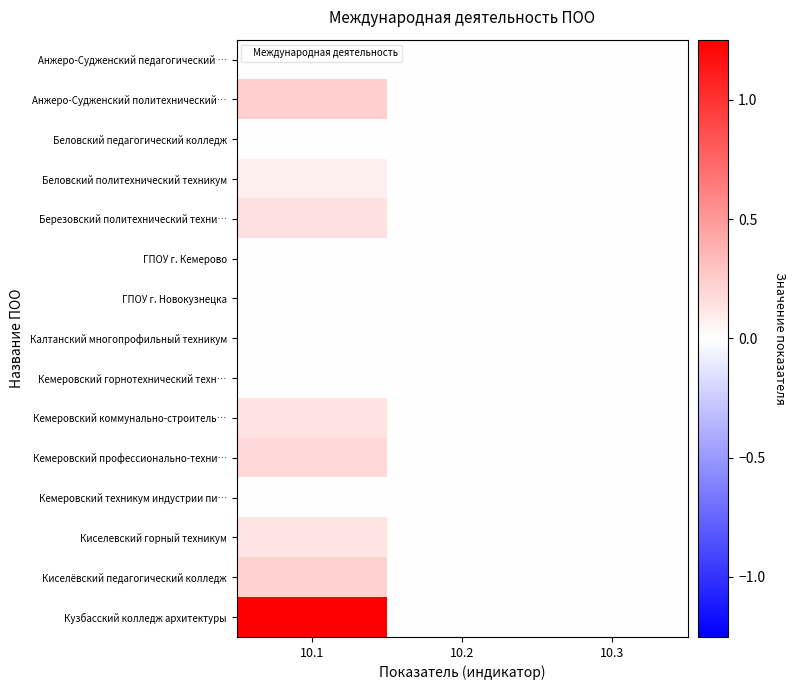

Reading left to right, what are all the values shown in this chart?

Анжеро-Судженский педагогический …: 10.1=0.0	10.2=0.0	10.3=0.0
Анжеро-Судженский политехнический…: 10.1=0.2	10.2=0.0	10.3=0.0
Беловский педагогический колледж: 10.1=0.0	10.2=0.0	10.3=0.0
Беловский политехнический техникум: 10.1=0.1	10.2=0.0	10.3=0.0
Березовский политехнический техни…: 10.1=0.2	10.2=0.0	10.3=0.0
ГПОУ г. Кемерово: 10.1=0.0	10.2=0.0	10.3=0.0
ГПОУ г. Новокузнецка: 10.1=0.0	10.2=0.0	10.3=0.0
Калтанский многопрофильный техникум: 10.1=0.0	10.2=0.0	10.3=0.0
Кемеровский горнотехнический техн…: 10.1=0.0	10.2=0.0	10.3=0.0
Кемеровский коммунально-строитель…: 10.1=0.1	10.2=0.0	10.3=0.0
Кемеровский профессионально-техни…: 10.1=0.2	10.2=0.0	10.3=0.0
Кемеровский техникум индустрии пи…: 10.1=0.0	10.2=0.0	10.3=0.0
Киселевский горный техникум: 10.1=0.1	10.2=0.0	10.3=0.0
Киселёвский педагогический колледж: 10.1=0.2	10.2=0.0	10.3=0.0
Кузбасский колледж архитектуры: 10.1=1.3	10.2=0.0	10.3=0.0